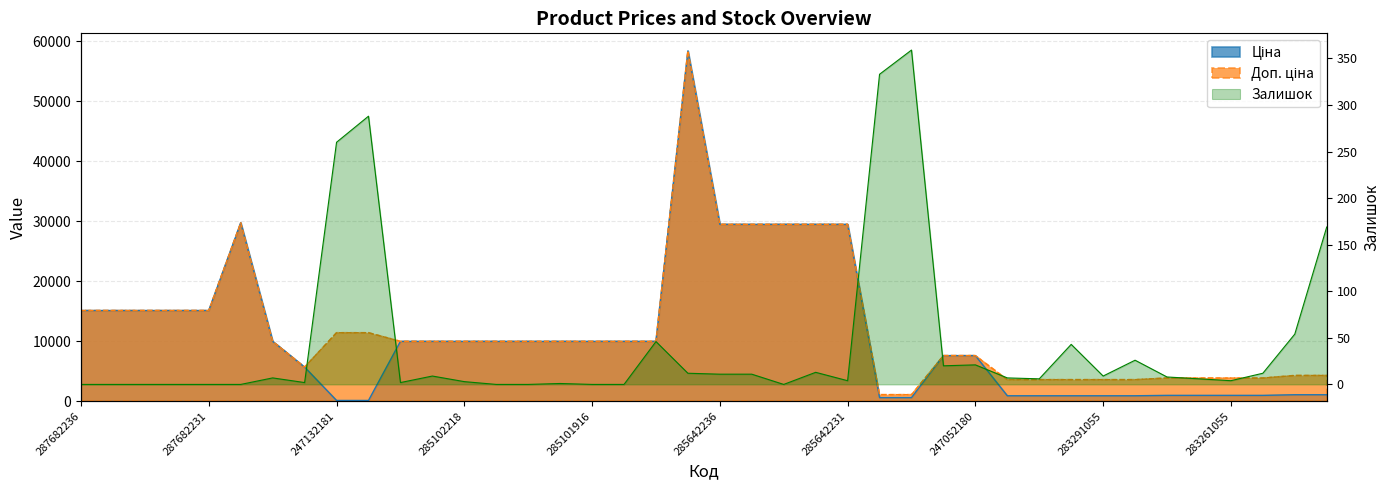

Is the value of Залишок at 285102219 greater than the value of Ціна at 283261650?

No